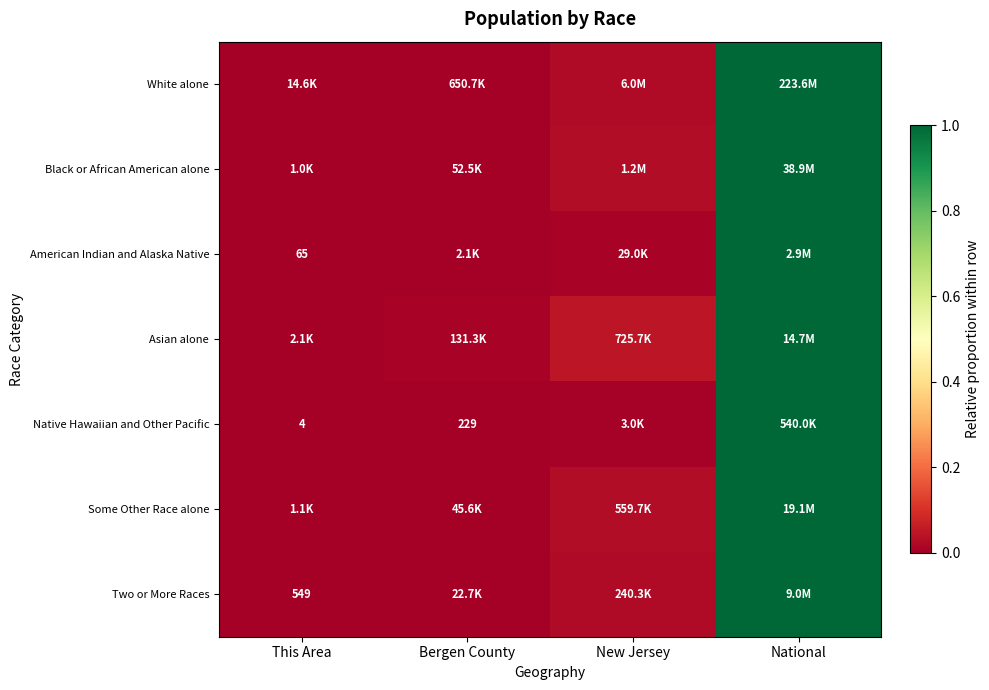

What is the difference between the maximum and minimum values in the Asian alone series?

1.0